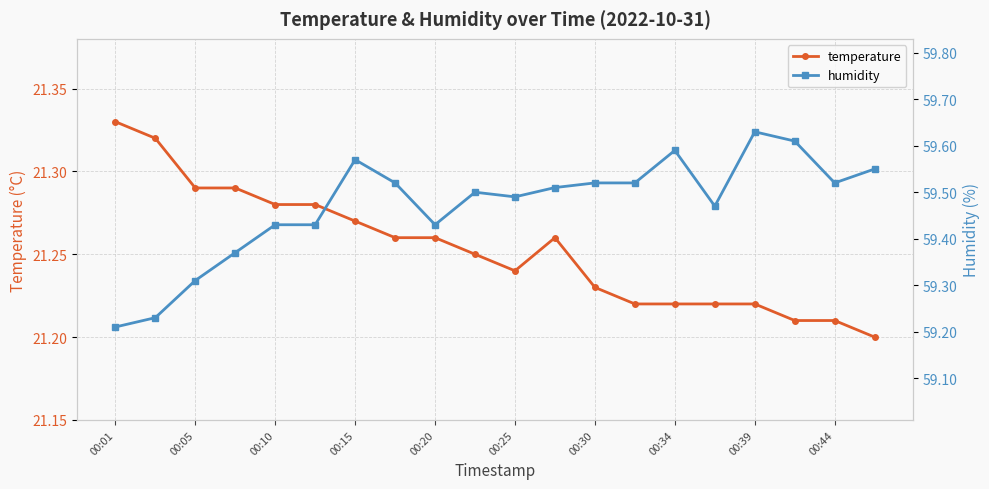

What is the value of the temperature point at the 5th from the left?

21.3